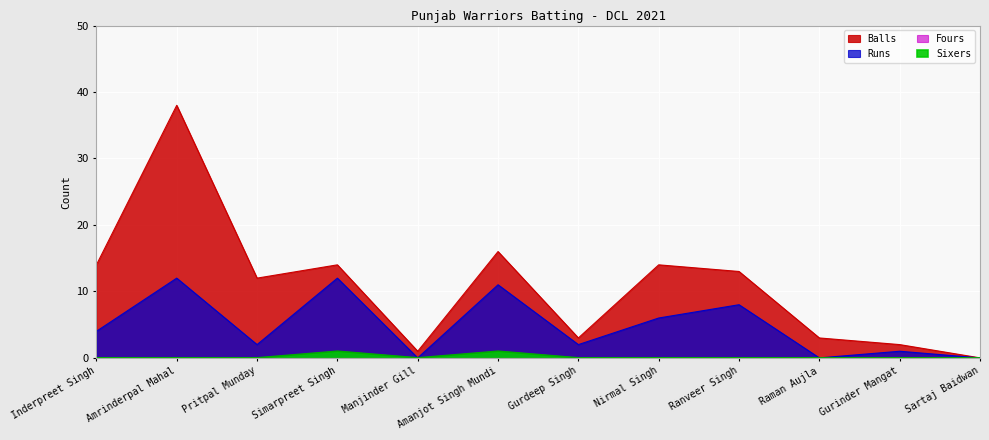

What is the label of the 7th point from the right?

Amanjot Singh Mundi